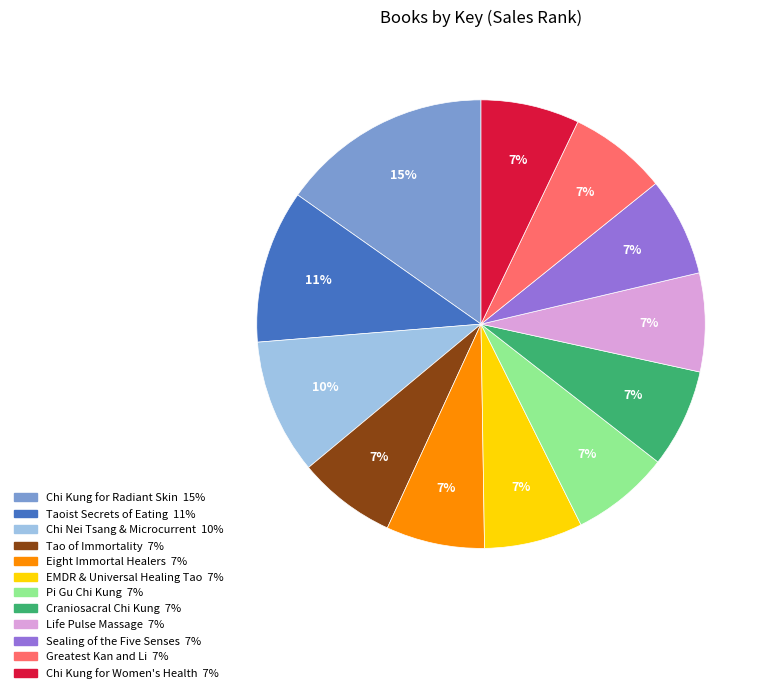

To the nearest percent, what percentage of the pie is Pi Gu Chi Kung?

7%